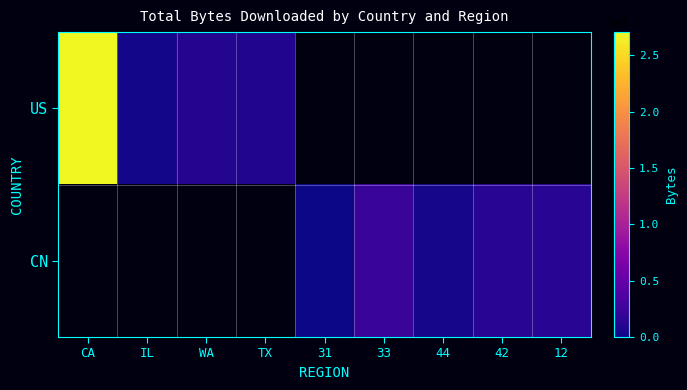

The value of CN at 42 is 4854926.7. True or false?

False